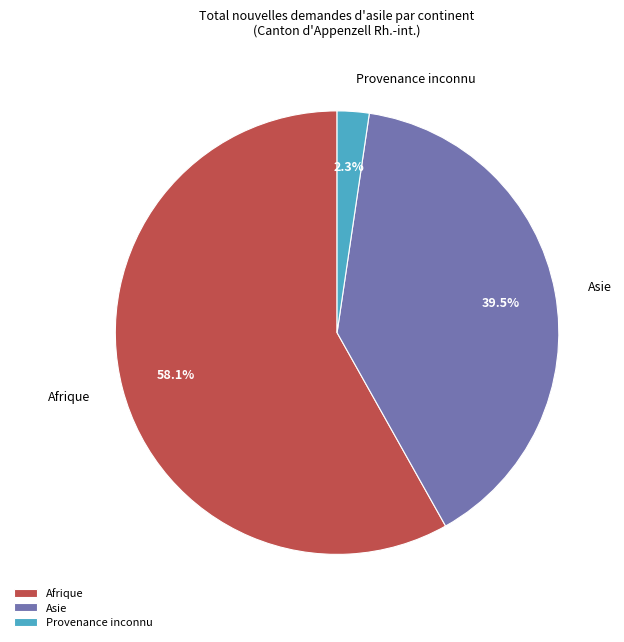

The Provenance inconnu slice represents 14% of the pie. True or false?

False